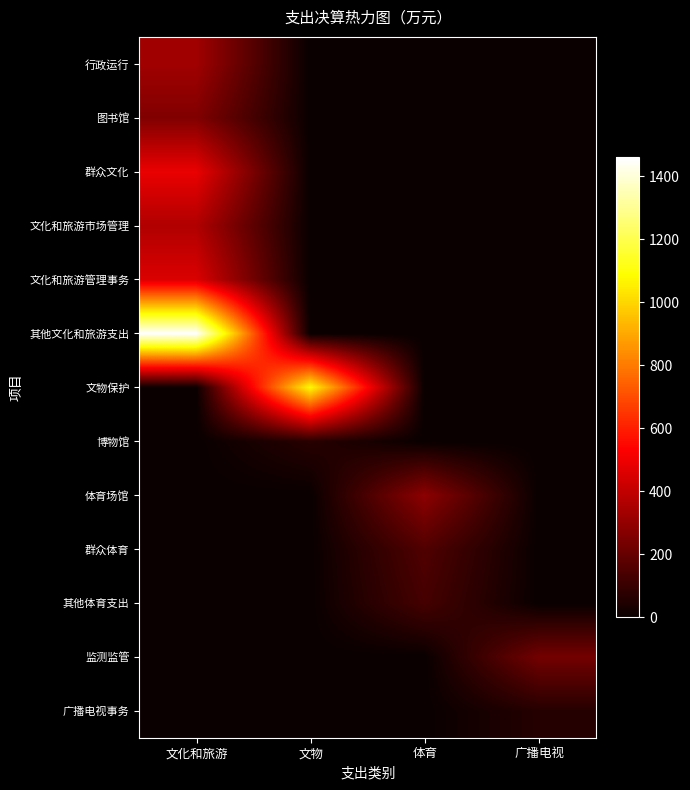

Which series has the widest spread of values?

其他文化和旅游支出